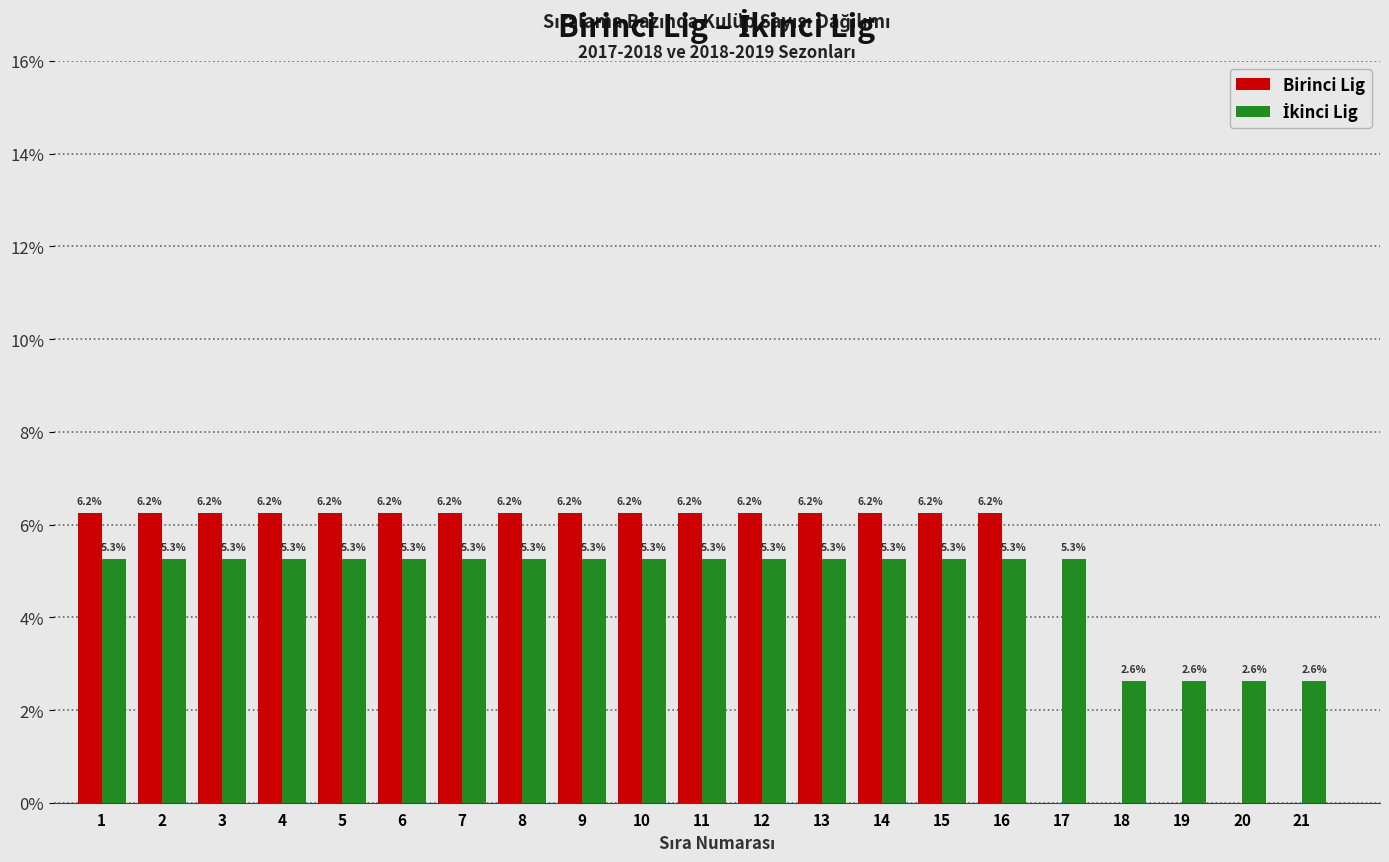

What is the total value across all series at 16?

11.5